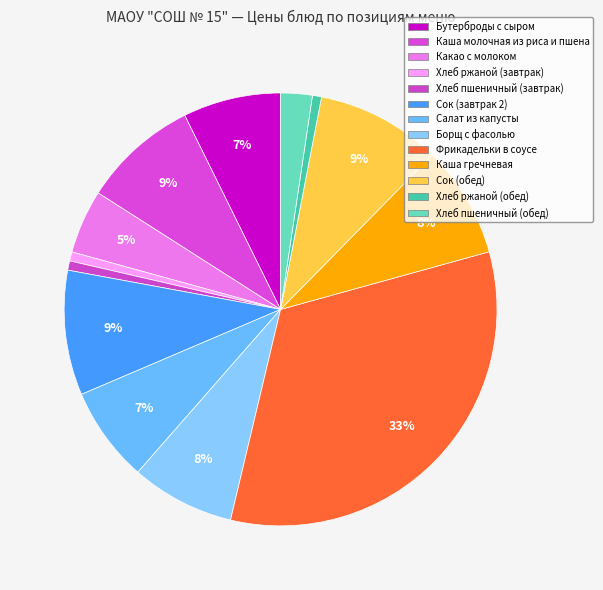

Between Сок (завтрак 2) and Каша молочная из риса и пшена, which is larger?

Сок (завтрак 2)